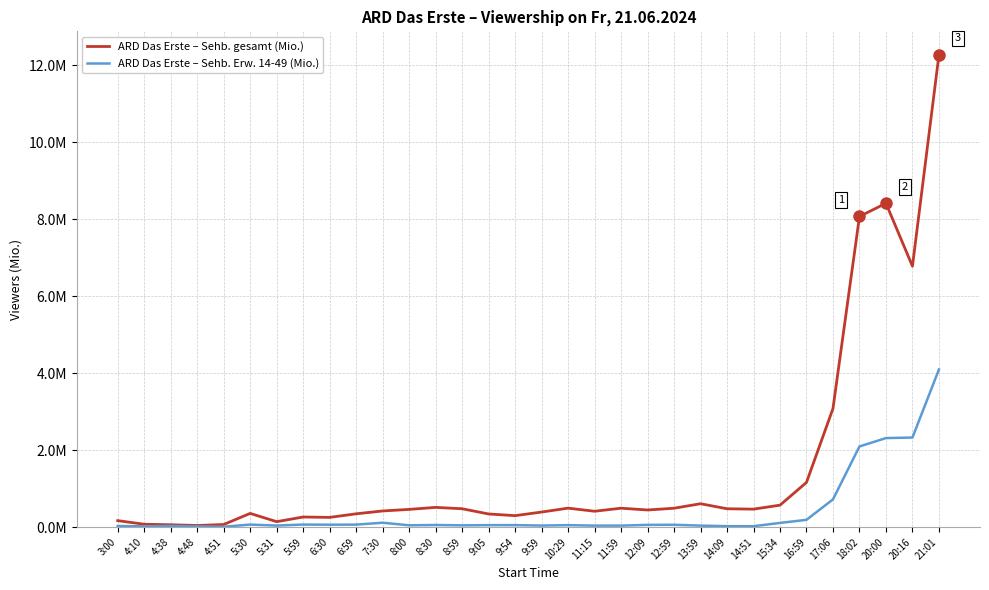

What are all the series names shown in the legend?

ARD Das Erste – Sehb. gesamt (Mio.), ARD Das Erste – Sehb. Erw. 14-49 (Mio.)